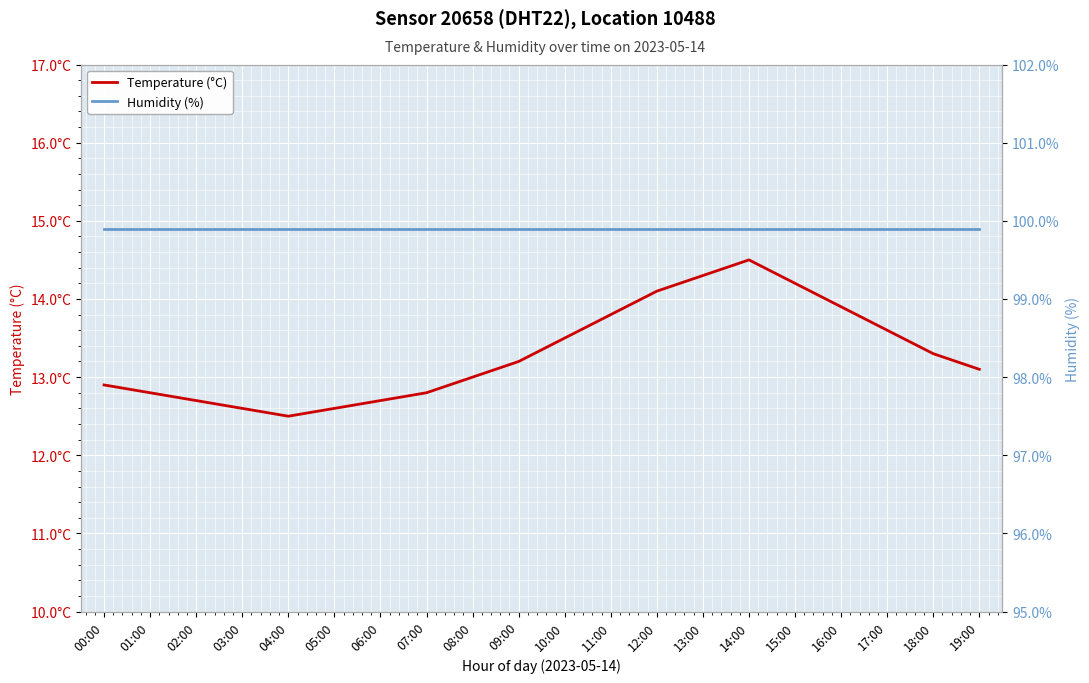

At how many categories does at least one series exceed 84?

20